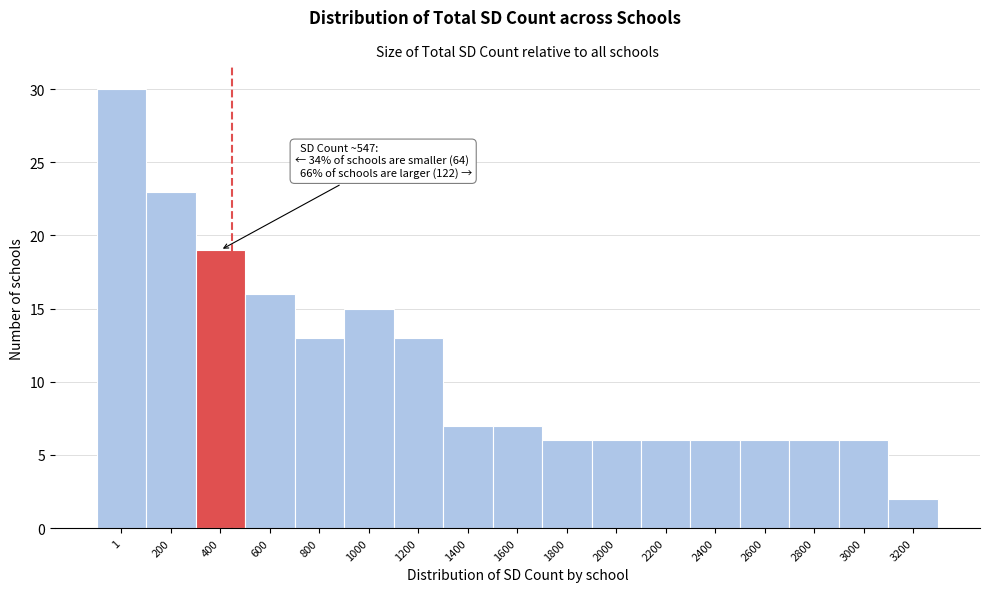

Reading left to right, extract all data points from this chart.

1=30	200=23	400=19	600=16	800=13	1000=15	1200=13	1400=7	1600=7	1800=6	2000=6	2200=6	2400=6	2600=6	2800=6	3000=6	3200=2